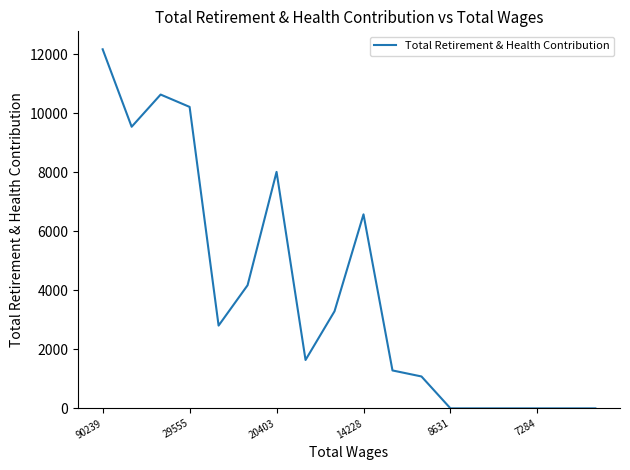

What is the greatest value displayed?

12176